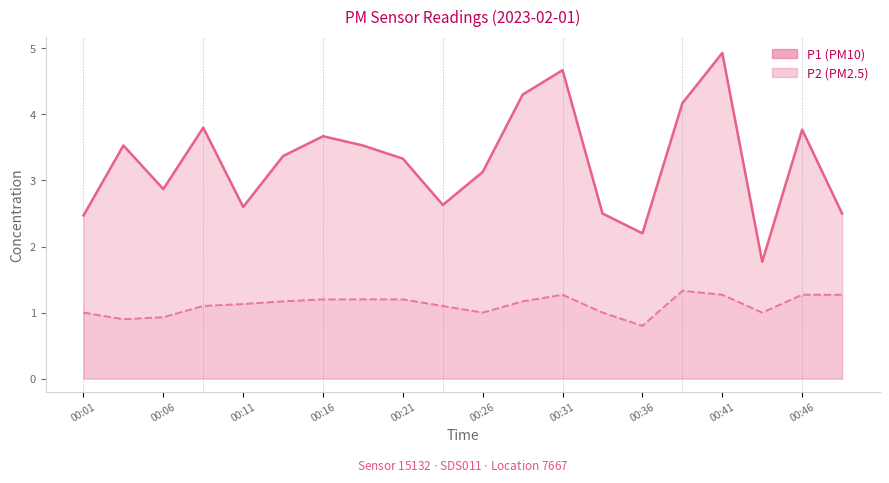

Rank the categories by P2 value from lowest to highest.

00:36, 00:03, 00:06, 00:01, 00:26, 00:33, 00:43, 00:08, 00:23, 00:11, 00:13, 00:28, 00:16, 00:18, 00:21, 00:31, 00:41, 00:46, 00:48, 00:38